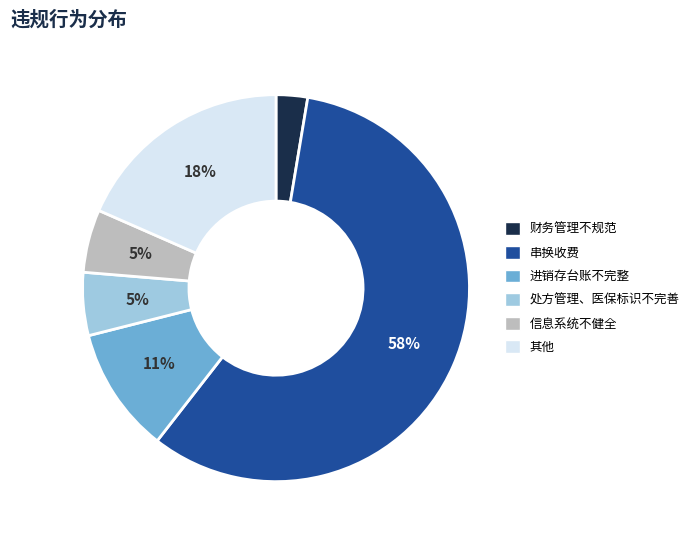

Between 财务管理不规范 and 处方管理、医保标识不完善, which is larger?

处方管理、医保标识不完善